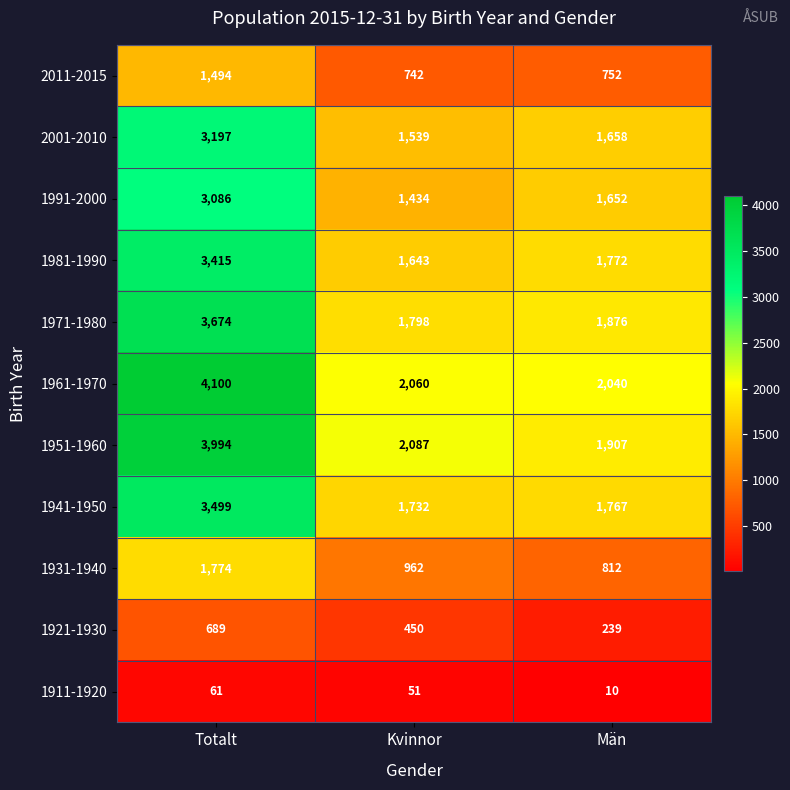

List the series in order of their peak value, highest first.

1961-1970, 1951-1960, 1971-1980, 1941-1950, 1981-1990, 2001-2010, 1991-2000, 1931-1940, 2011-2015, 1921-1930, 1911-1920